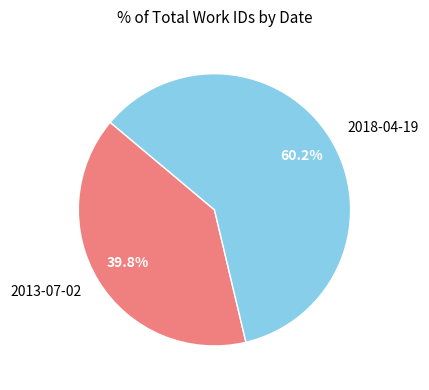

What is the largest slice in the pie chart?

2018-04-19